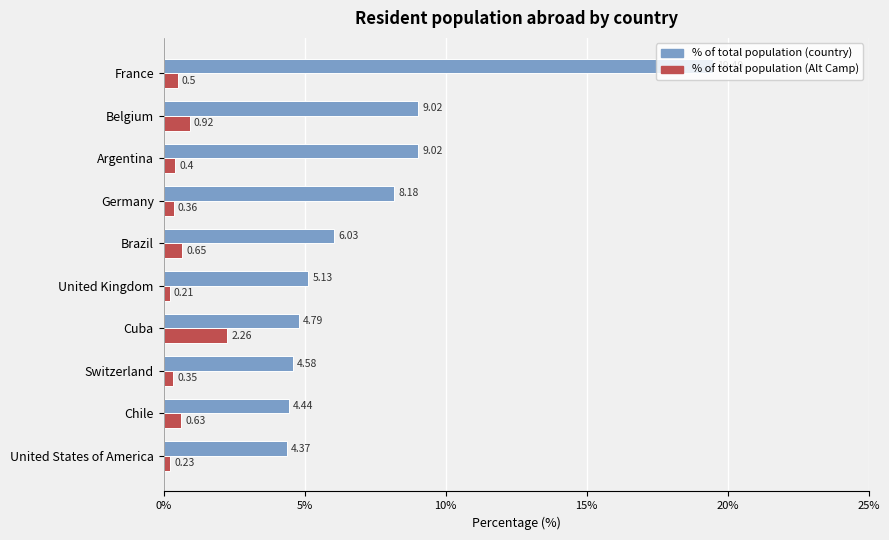

How many categories are shown in the chart?

10